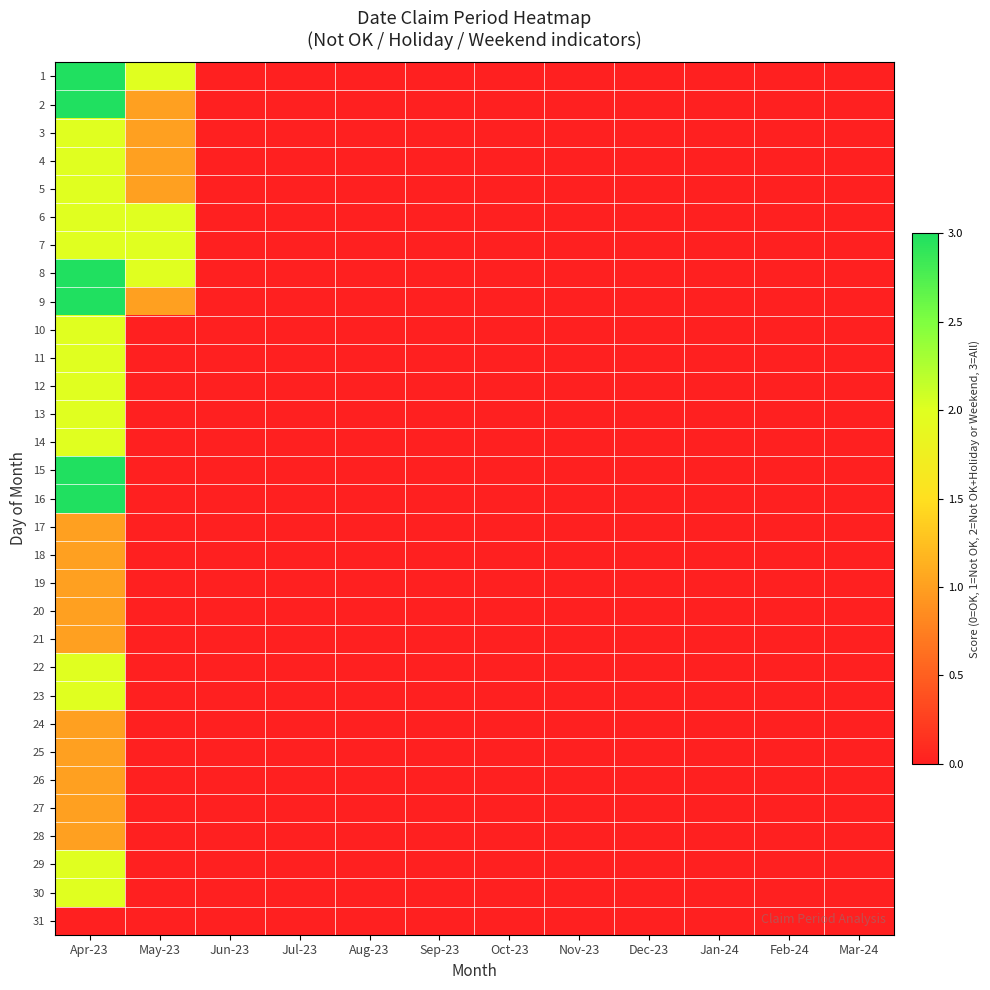

Which series changed the most between May-23 and Dec-23?

1